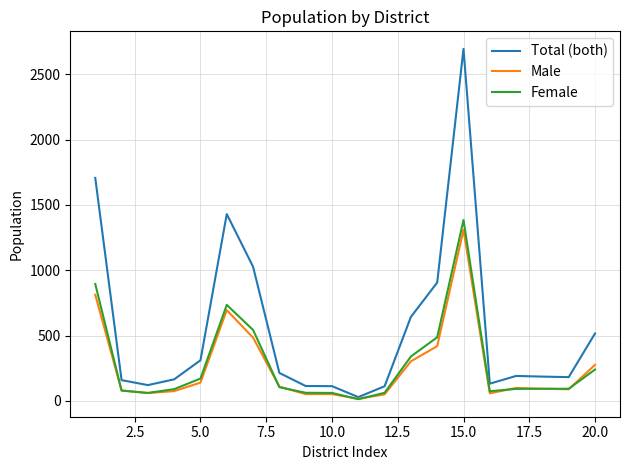

How many lines are shown in the chart?

3